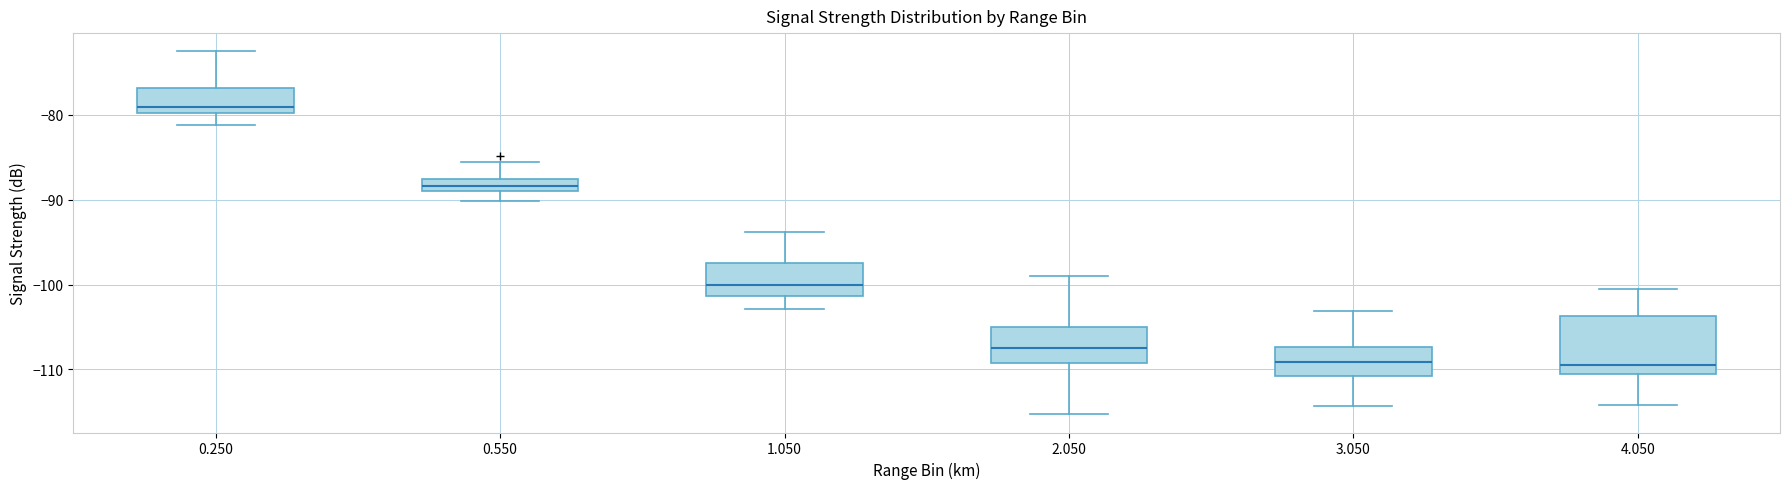

Where is the upper edge of the box at x = 1.050 on the y-axis? The values are not printed on the chart, so give them approximately, as read against the axis.

-97